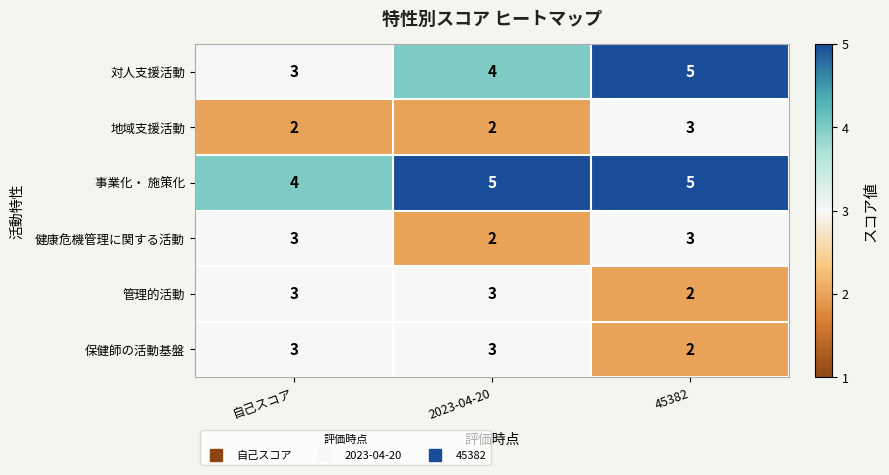

Reading left to right, extract all data points from this chart.

対人支援活動: 自己スコア=3	2023-04-20=4	45382=5
地域支援活動: 自己スコア=2	2023-04-20=2	45382=3
事業化・ 施策化: 自己スコア=4	2023-04-20=5	45382=5
健康危機管理に関する活動: 自己スコア=3	2023-04-20=2	45382=3
管理的活動: 自己スコア=3	2023-04-20=3	45382=2
保健師の活動基盤: 自己スコア=3	2023-04-20=3	45382=2